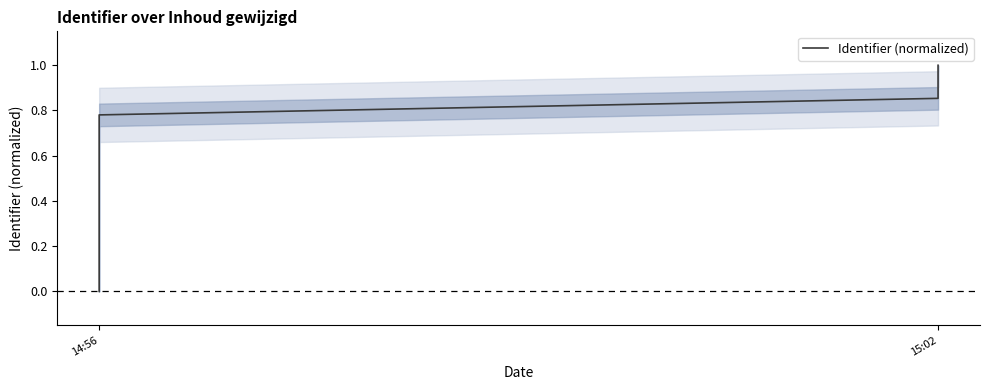

Is it true that the value at 14:56 is 0.8?

False